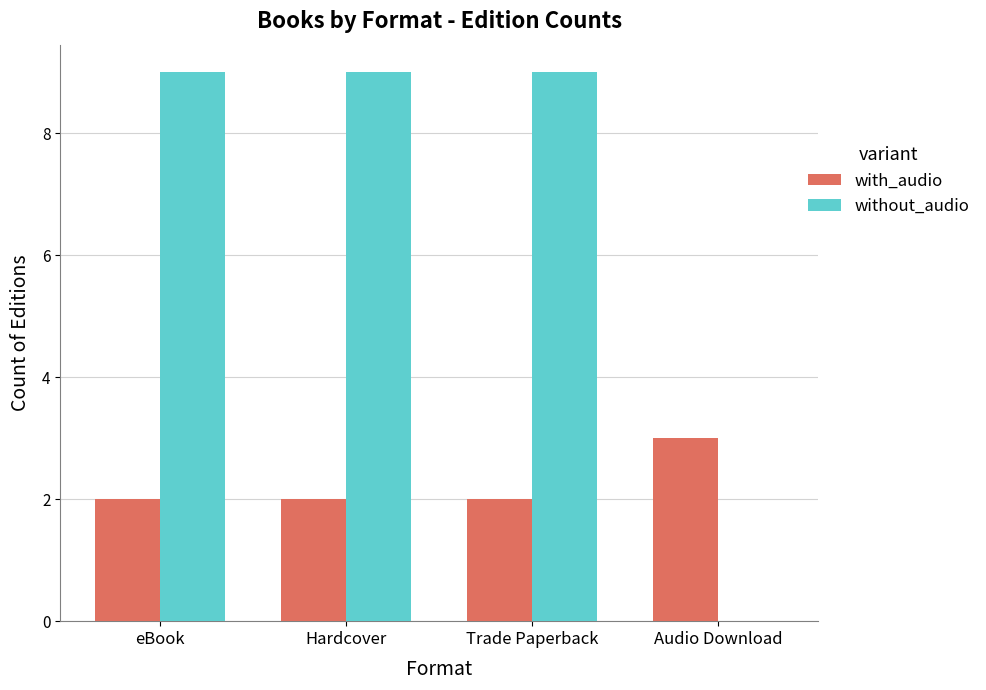

What are all the series names shown in the legend?

with_audio, without_audio